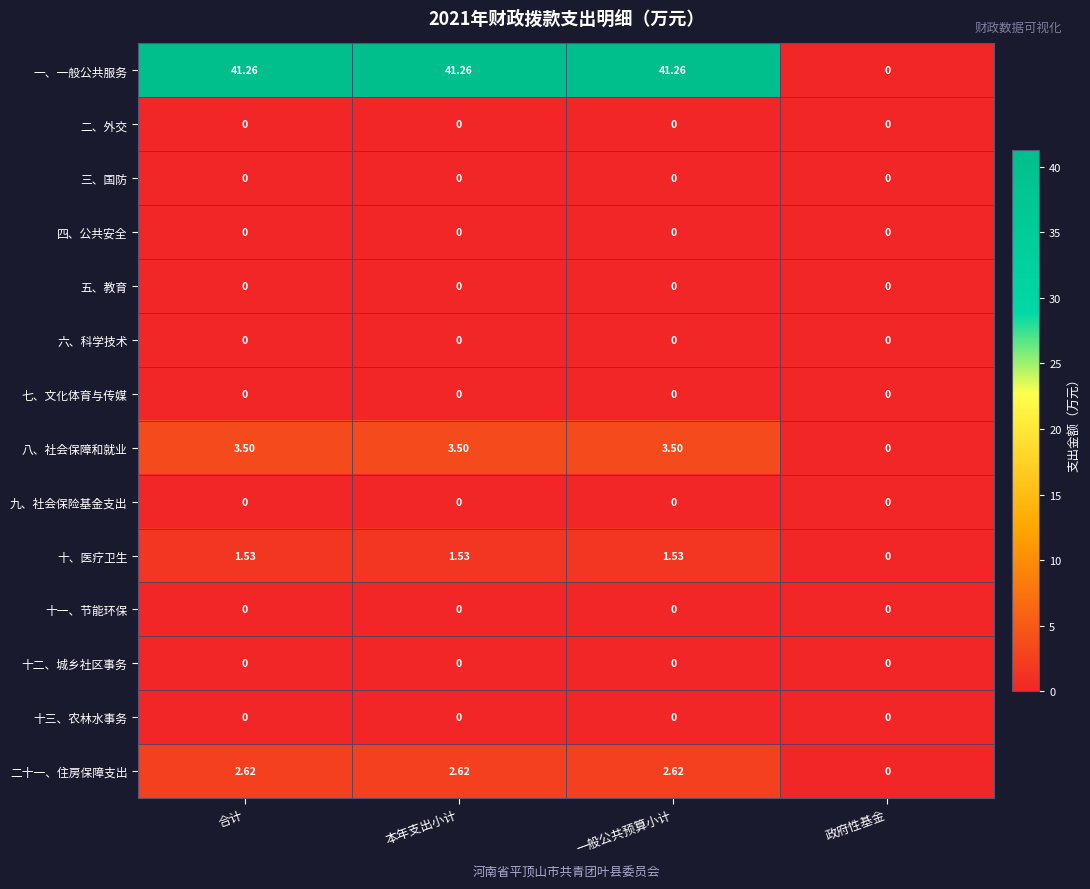

Which series has the largest range (max minus min)?

一、一般公共服务